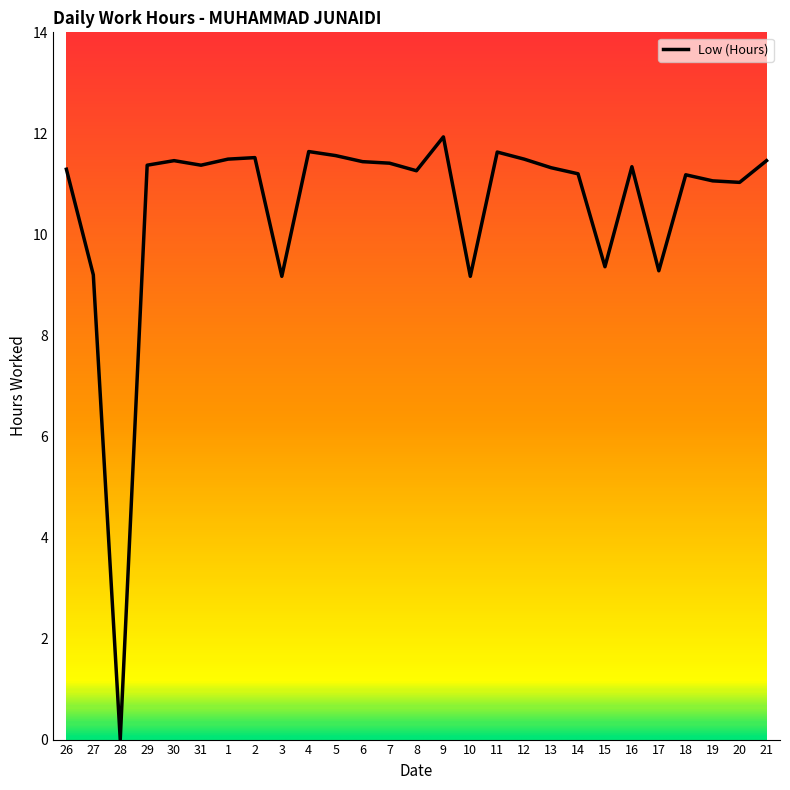

Count the number of categories in the chart.

27